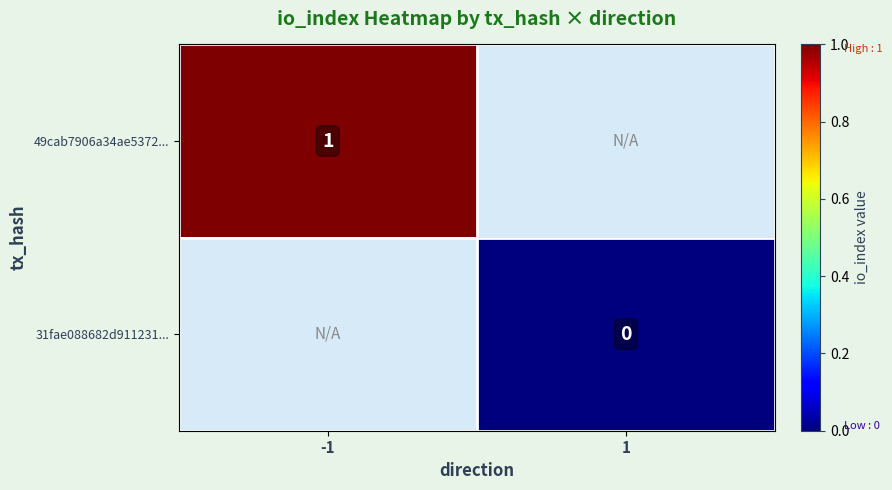

Is the value of 31fae088682d911231... at 1 greater than the value of 49cab7906a34ae5372... at -1?

No